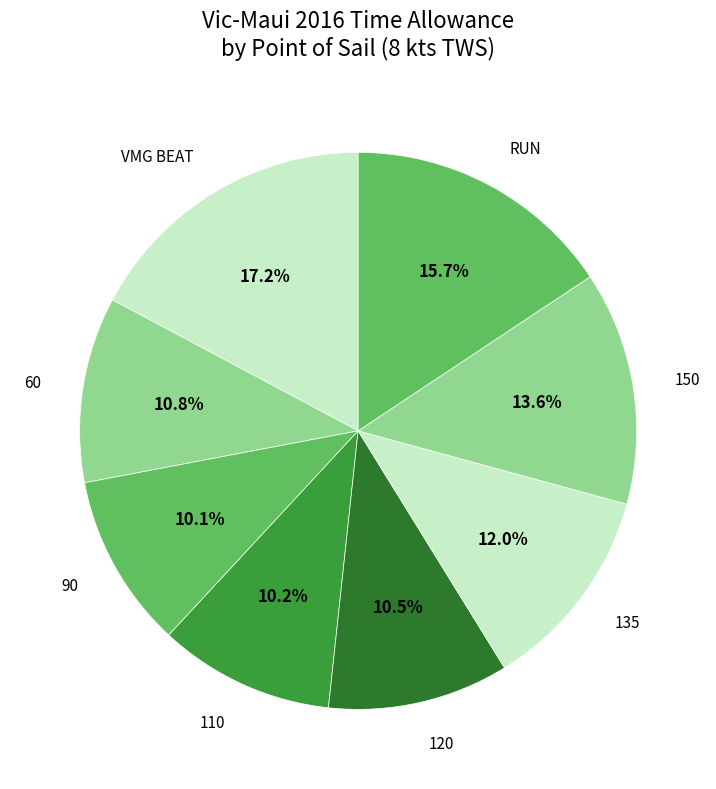

Combined, what portion of the pie is 90 and 150?

23.7%